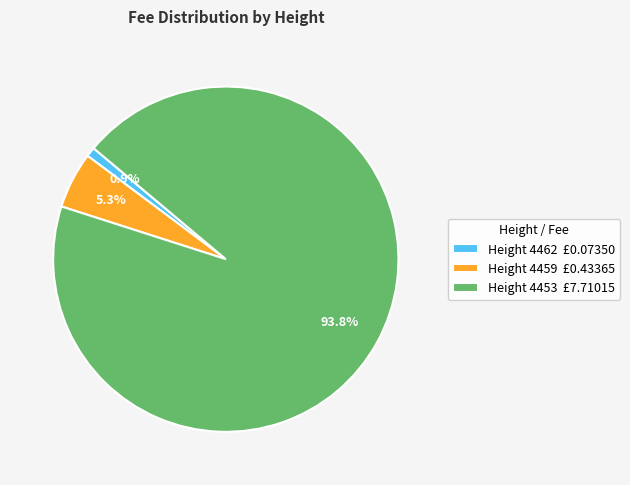

To the nearest percent, what is the average slice percentage?

33%